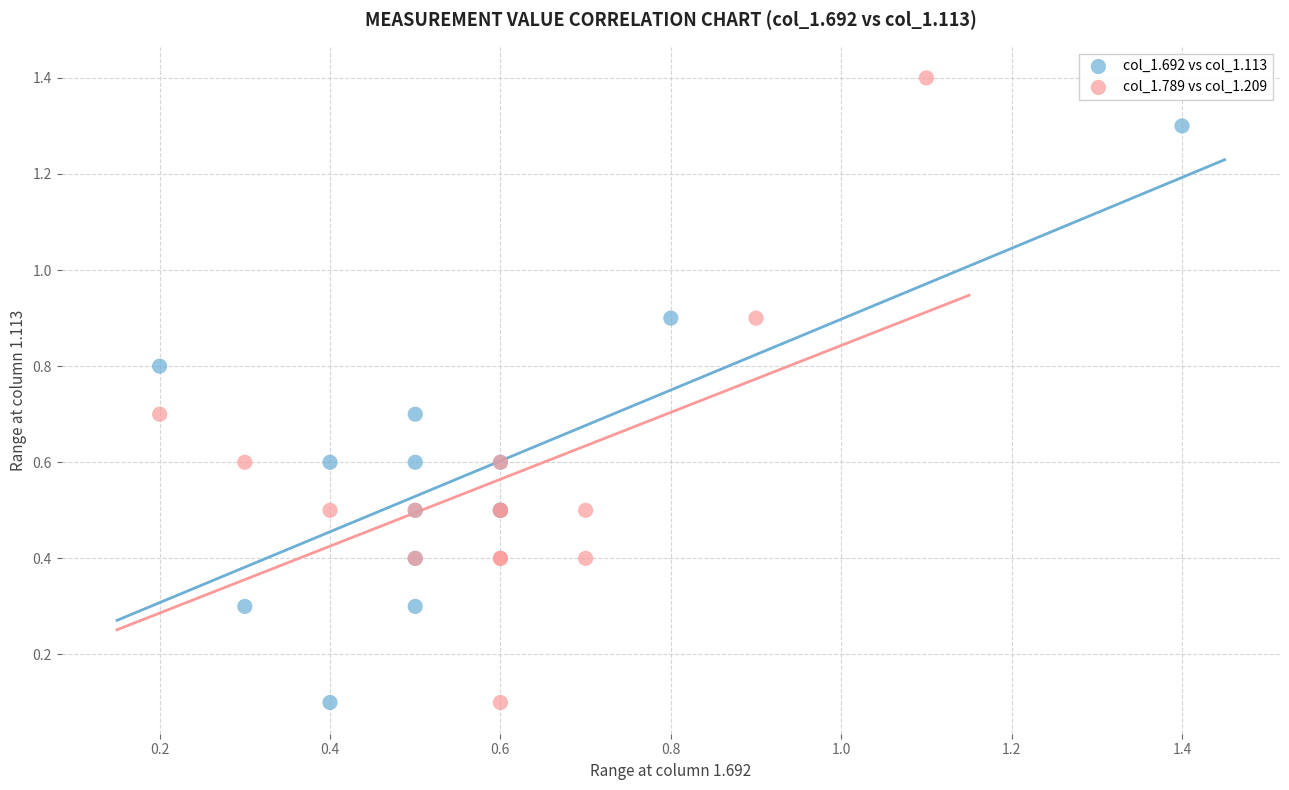

Which series has the largest Y range (max minus min)?

col_1.789 vs col_1.209